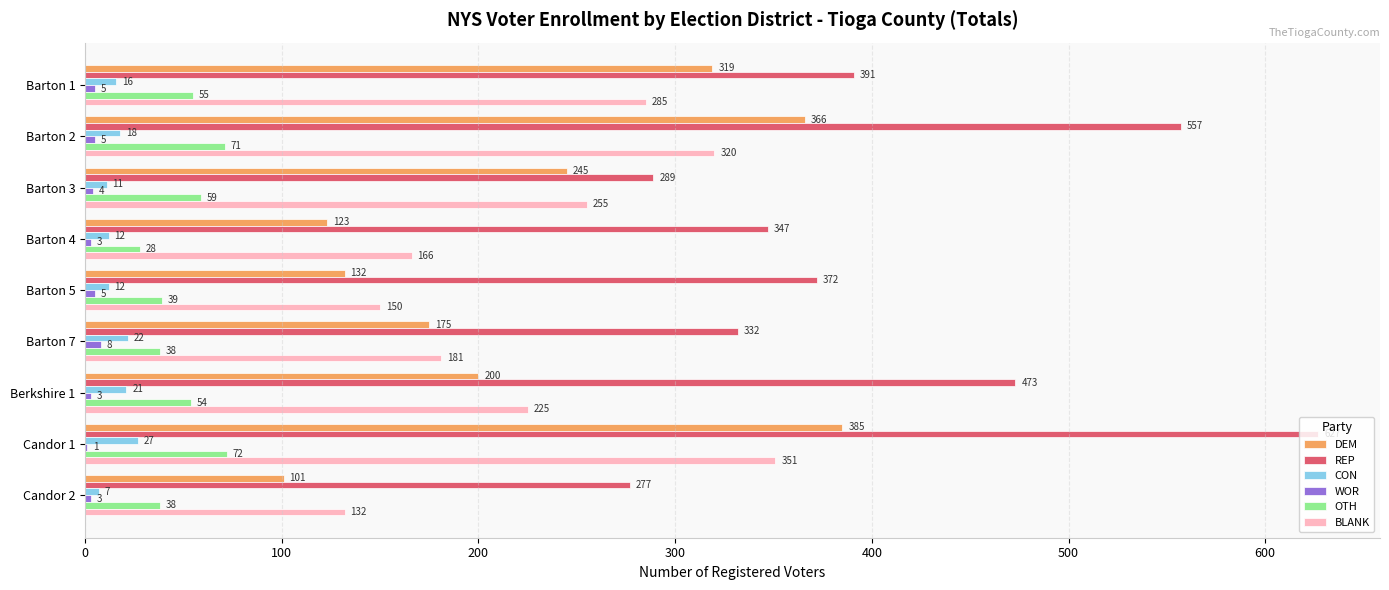

At which category is the sum across all series the highest?

Candor 1